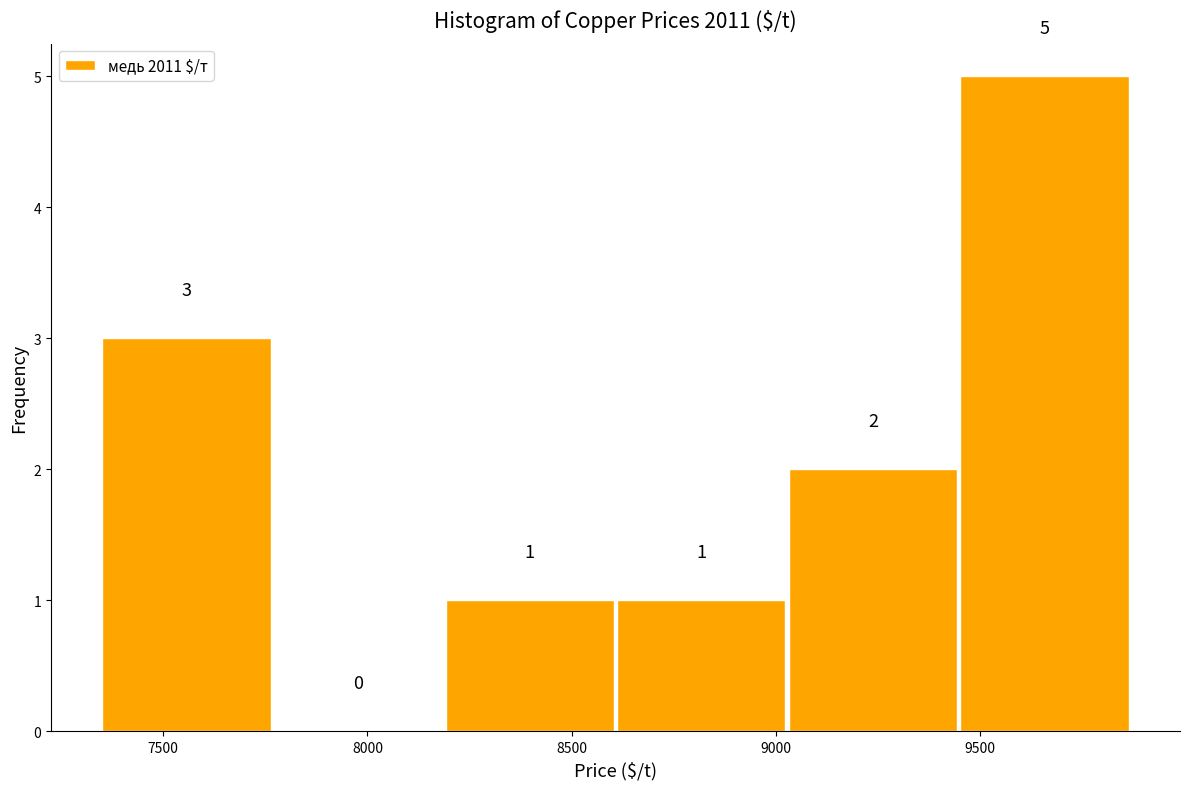

How tall is the bar that spans 9450 to 9850 on the x-axis? The bar edges are not printed on the chart, so give them approximately, as read against the axis.

5